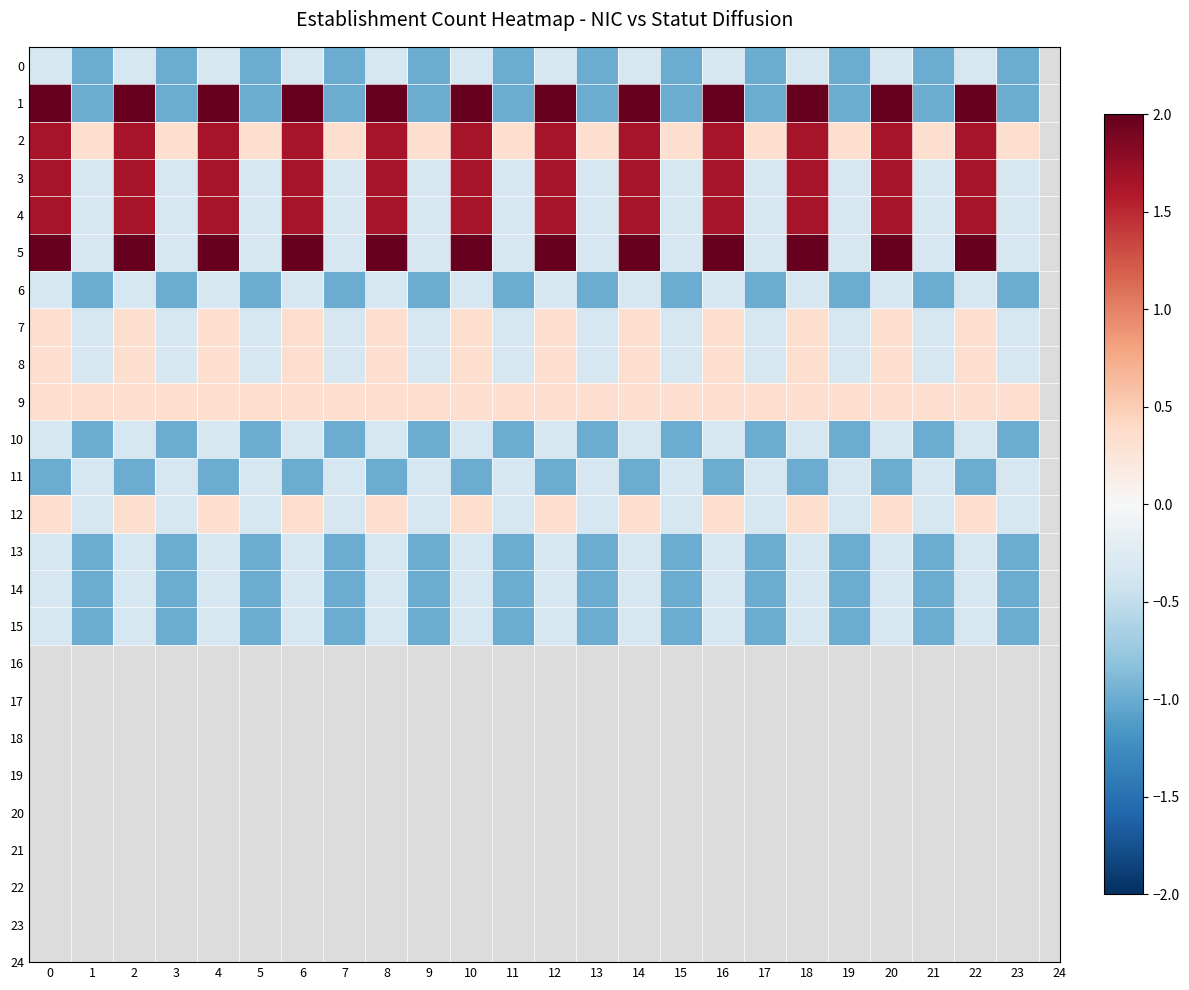

Rank the series by their maximum value, from highest to lowest.

1, 5, 2, 3, 4, 7, 8, 9, 12, 0, 6, 10, 11, 13, 14, 15